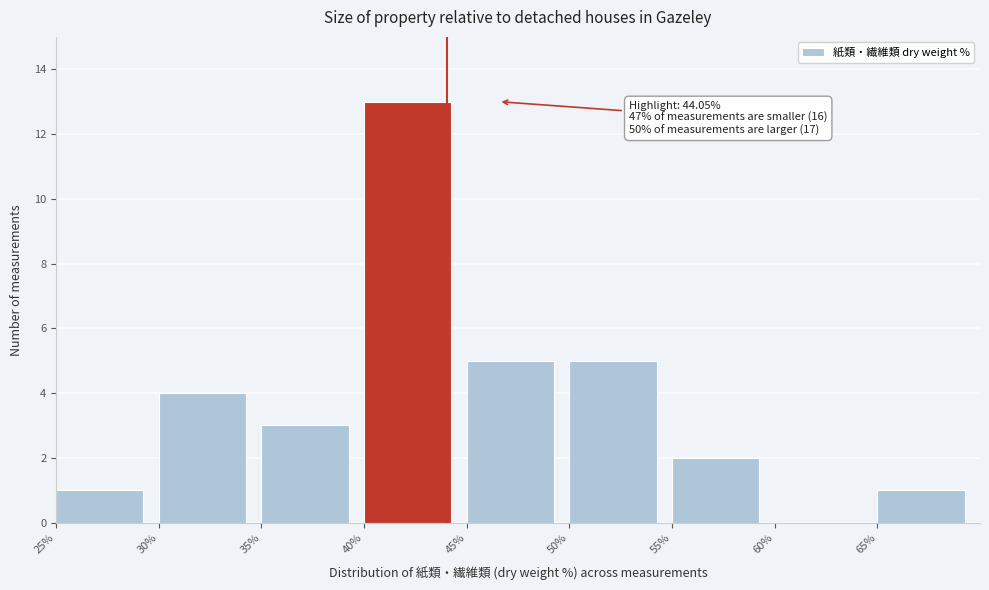

Over which range of the x-axis is the bar tallest?

40 to 45